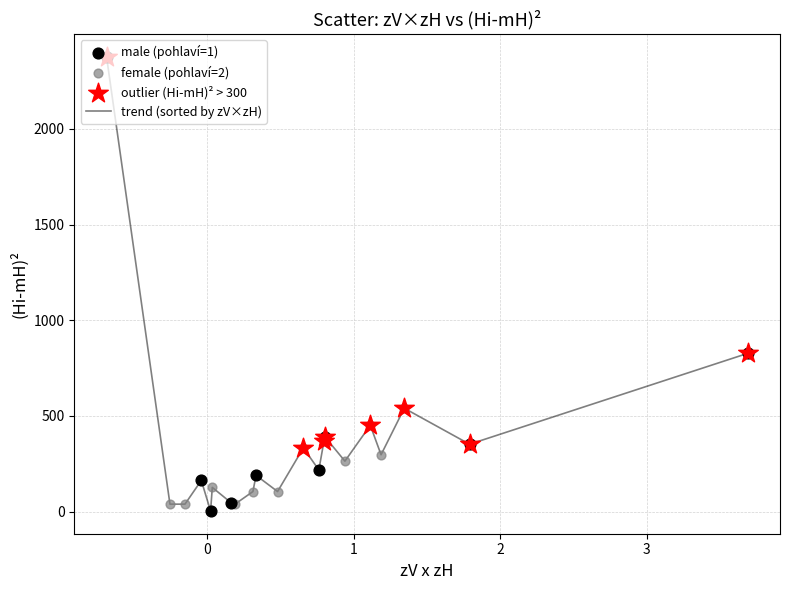

What is the difference between the maximum and minimum values?

2374.6